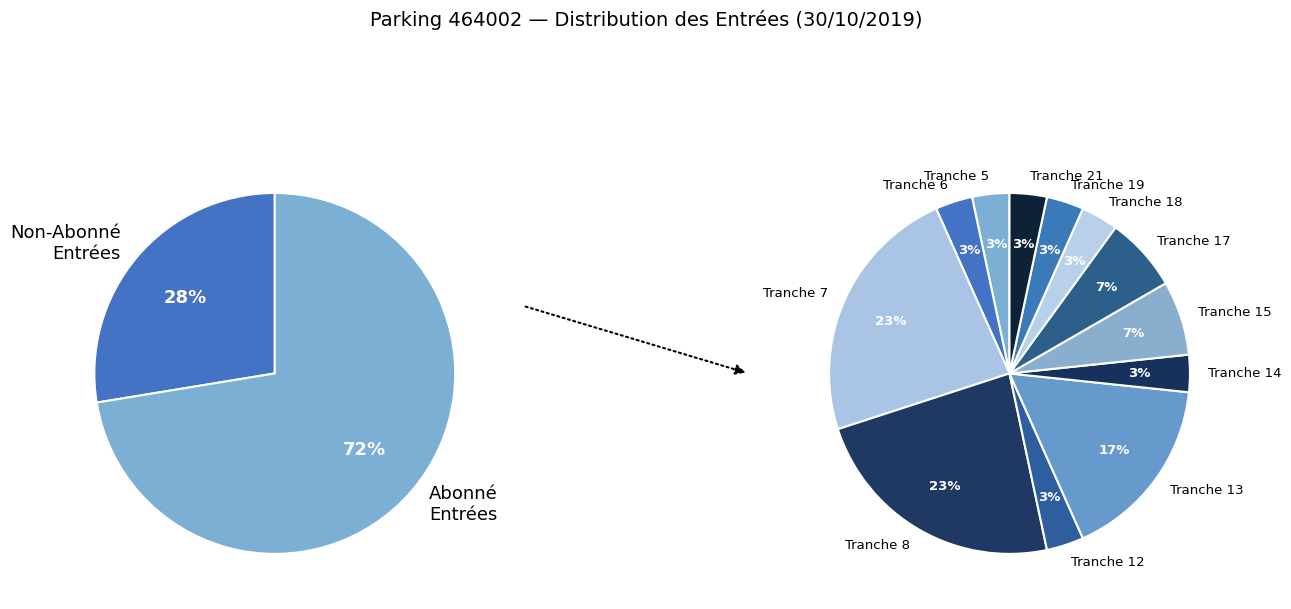

Rank the categories by value from lowest to highest.

Tranche 5, Tranche 6, Tranche 12, Tranche 14, Tranche 18, Tranche 19, Tranche 21, Tranche 15, Tranche 17, Tranche 13, Tranche 7, Tranche 8